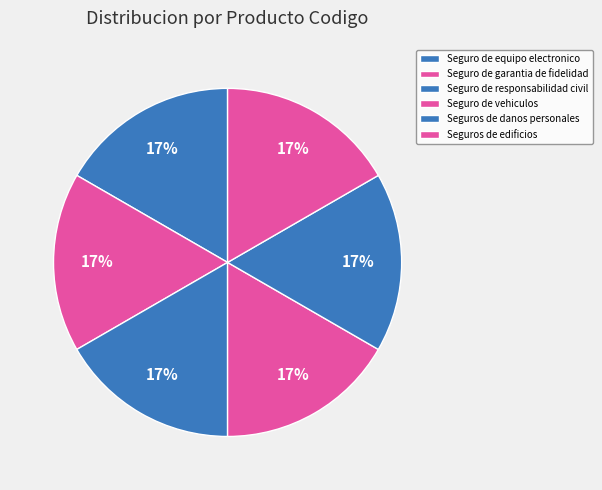

True or false: Seguro de garantia de fidelidad accounts for 17% of the total.

True